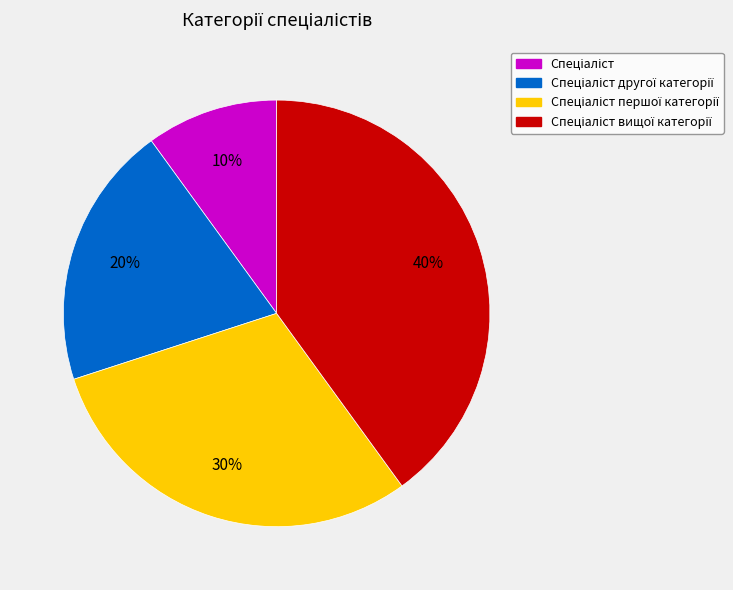

To the nearest percent, what is the difference between the largest and smallest slice percentages?

30%